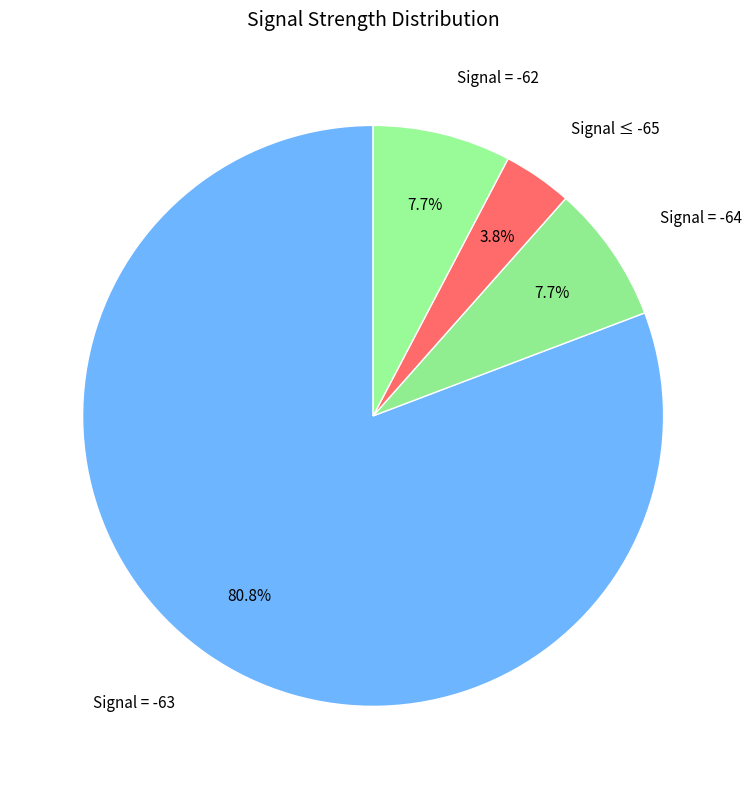

To the nearest percent, what is the average slice percentage?

25%